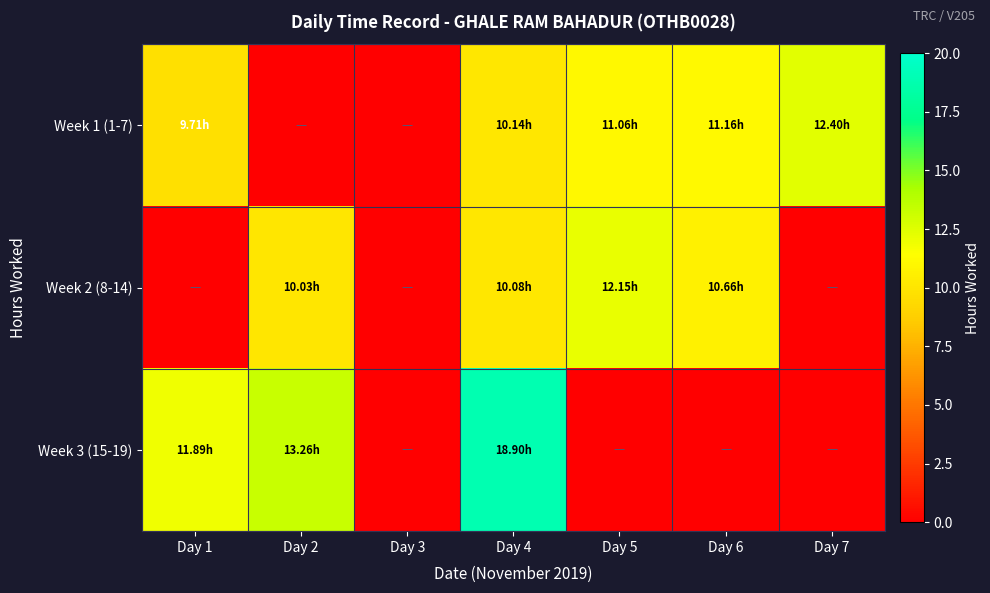

At which category is the sum across all series the highest?

Day 4